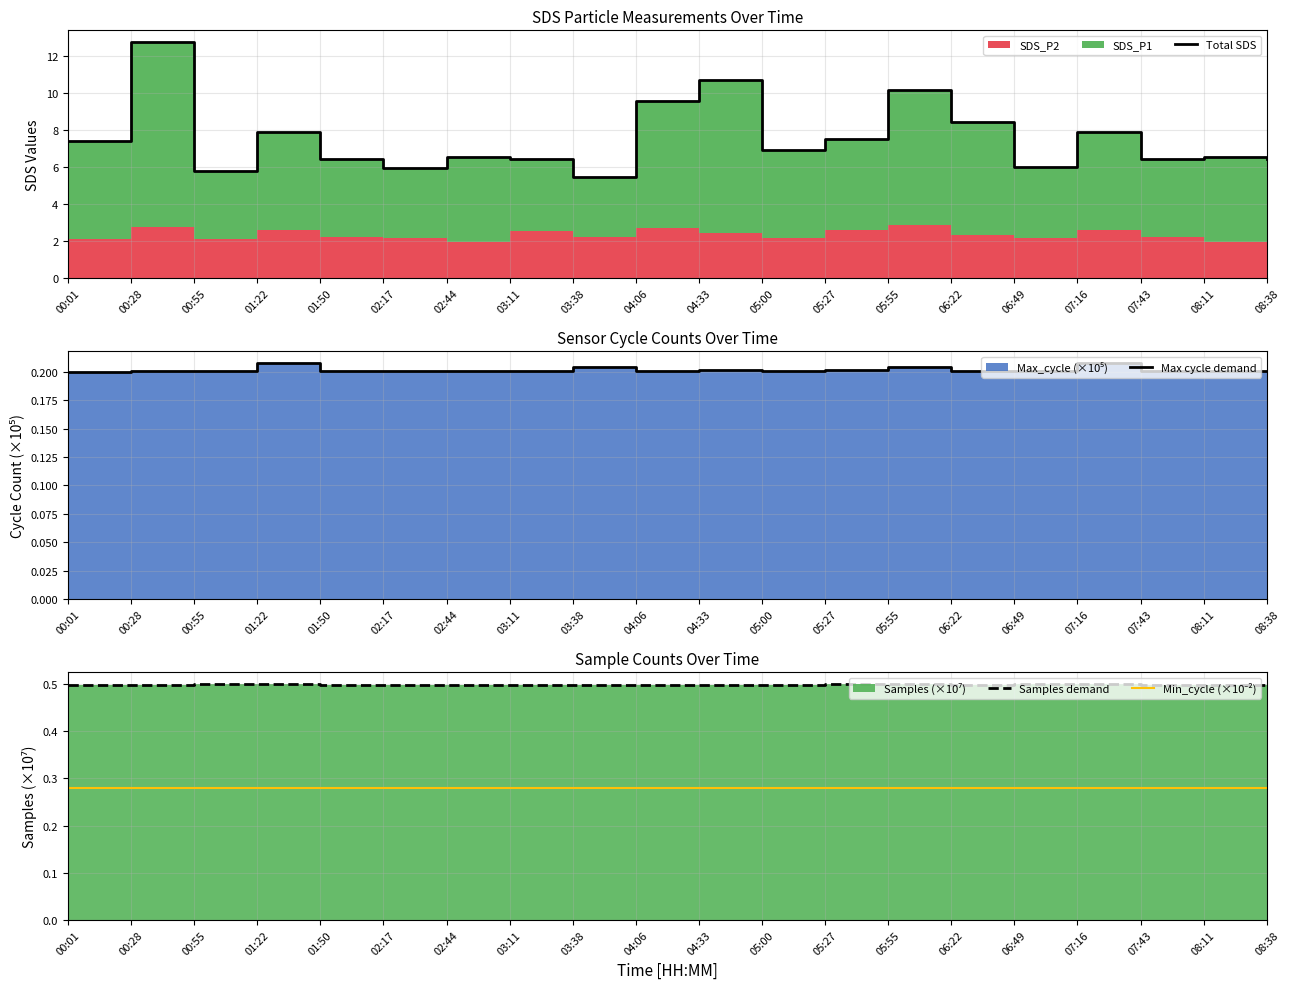

Between 00:28 and 05:00, which series saw the biggest shift?

Total SDS